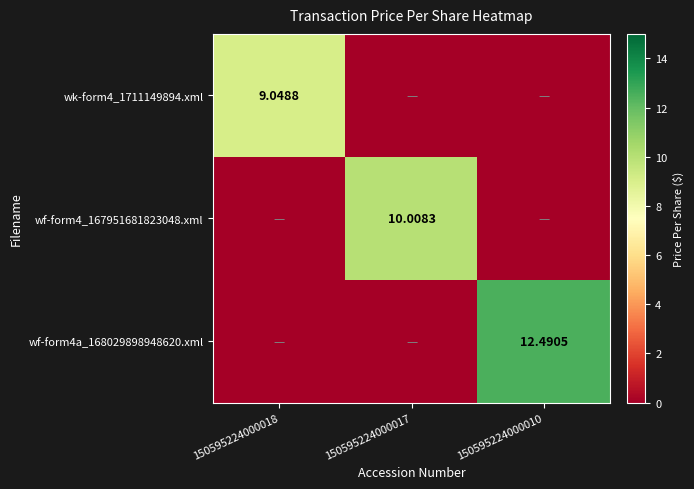

How many positive values does the wf-form4_167951681823048.xml series have?

1